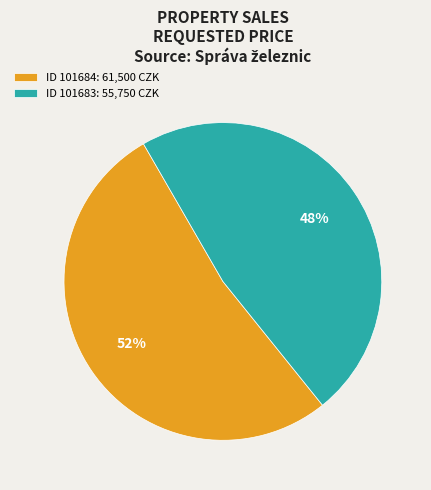

Count the number of slices in the pie.

2